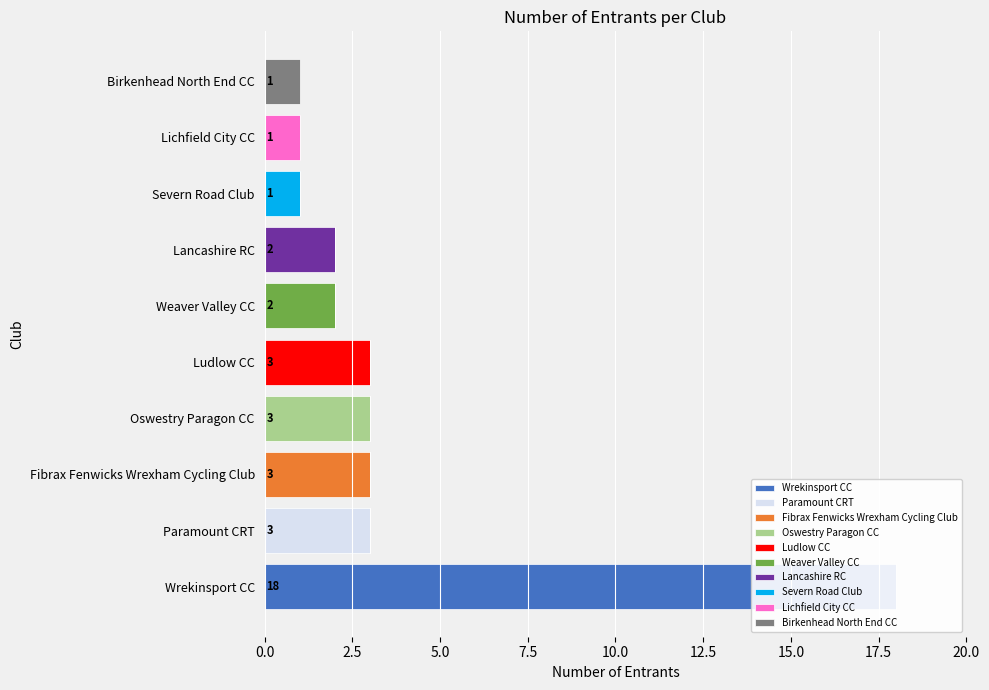

How many values in the Wrekinsport CC series exceed 0?

1